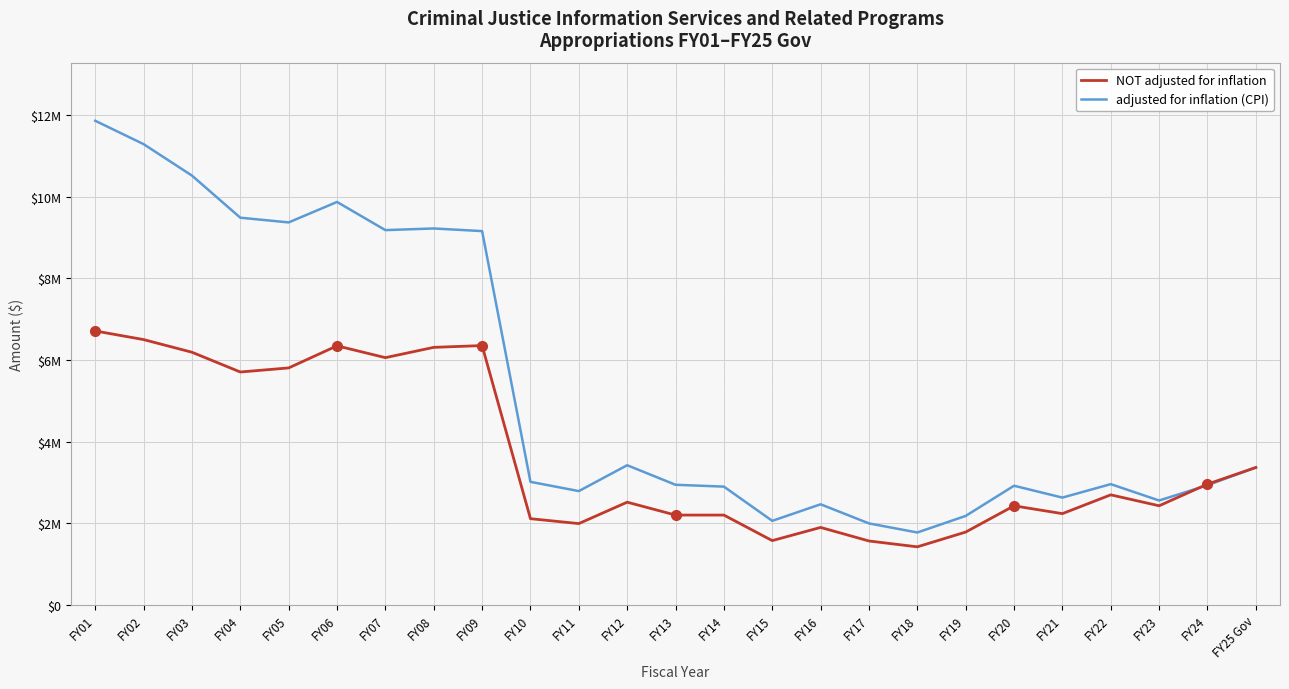

What is the value of the adjusted for inflation (CPI) point at the 1st from the left?

11855554